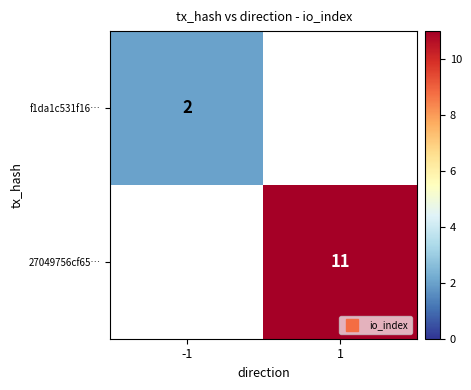

What is the highest value of the f1da1c531f16… series?

2.0